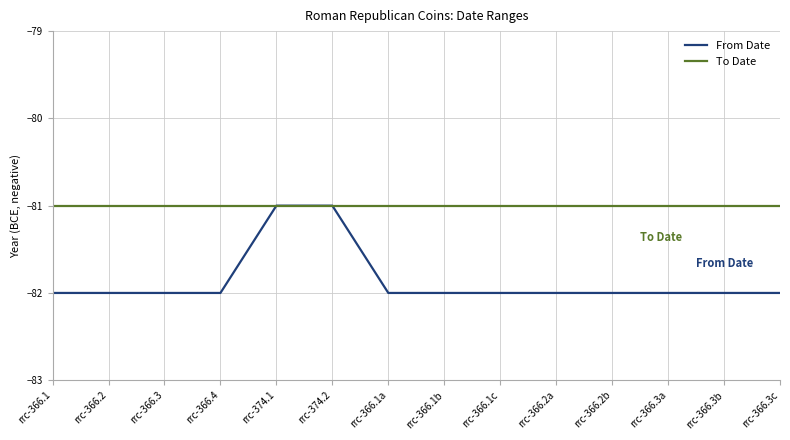

Reading left to right, list all the values displayed in this chart.

From Date: -82	-82	-82	-82	-81	-81	-82	-82	-82	-82	-82	-82	-82	-82
To Date: -81	-81	-81	-81	-81	-81	-81	-81	-81	-81	-81	-81	-81	-81